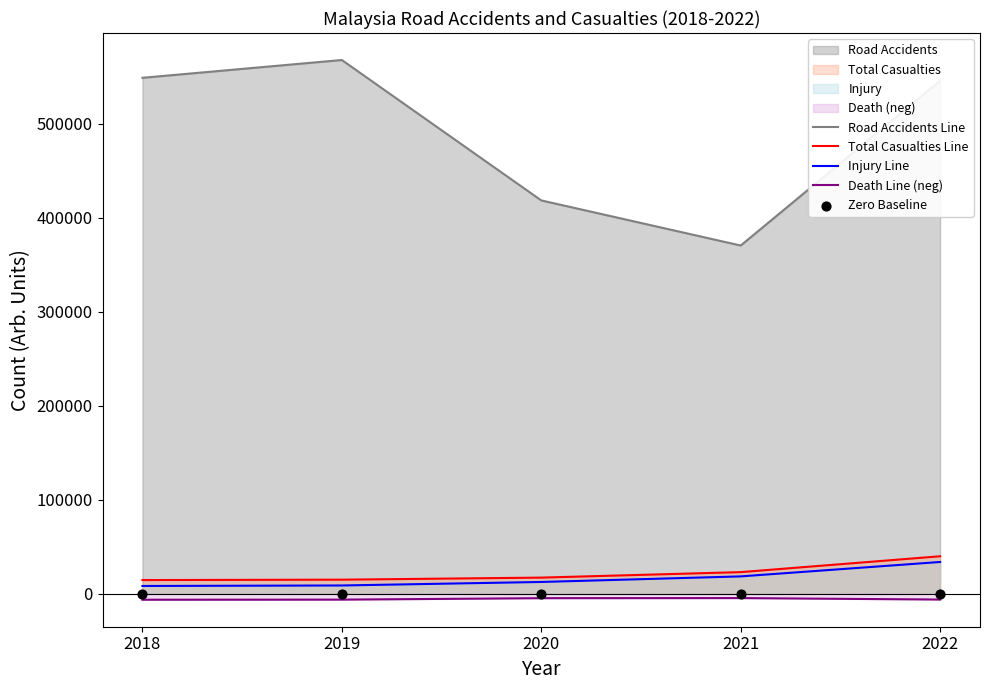

Which series has the largest Y range (max minus min)?

Road Accidents Line